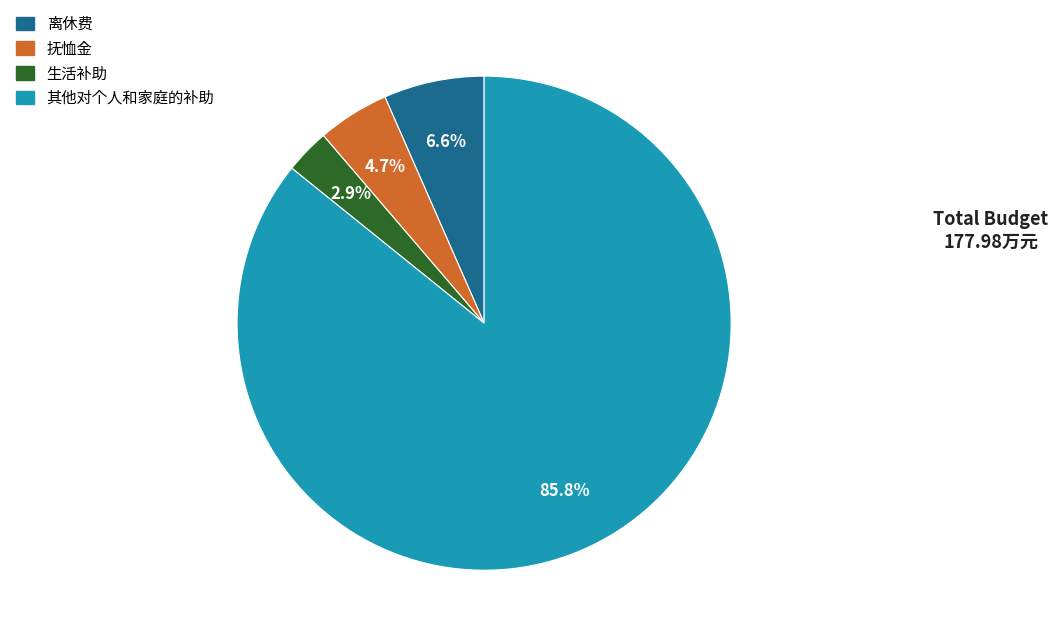

How many segments does this pie chart have?

4